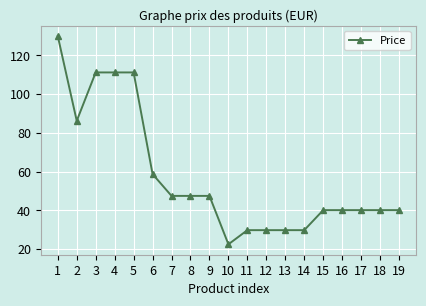

What is the maximum value shown in the chart?

130.0